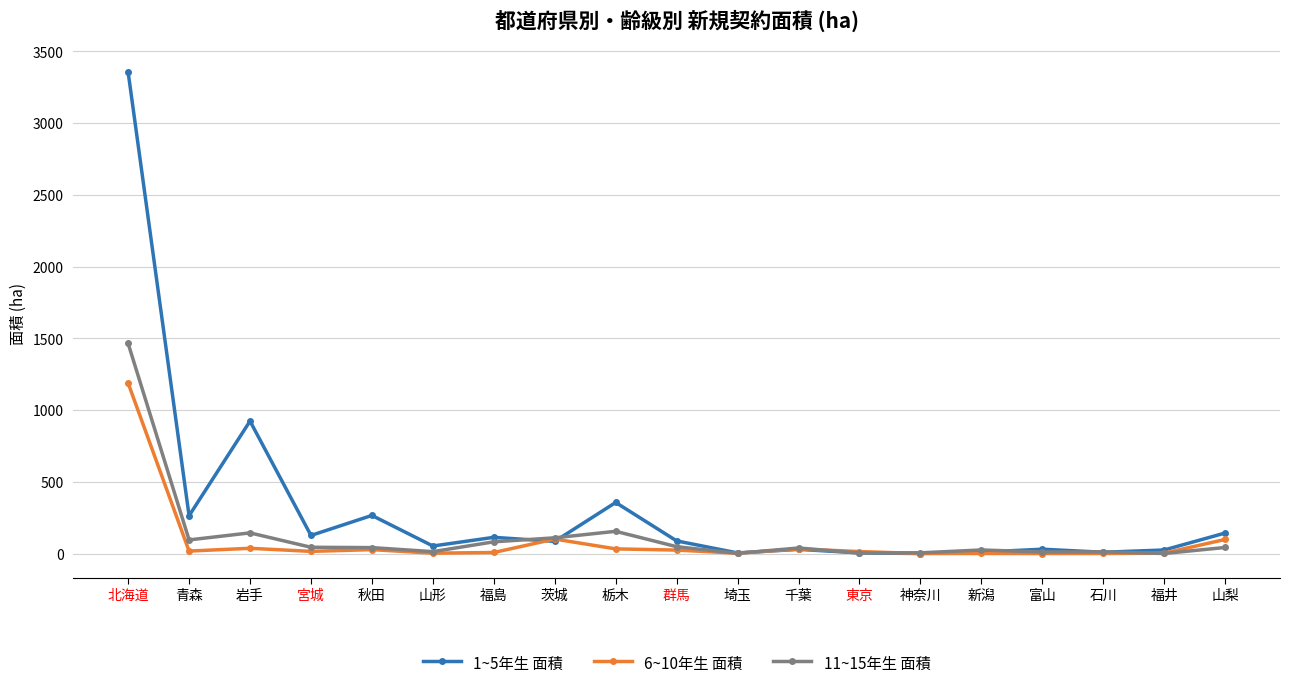

In 1~5年生 面積, how many points are higher than both neighbors (excluding endpoints)?

6